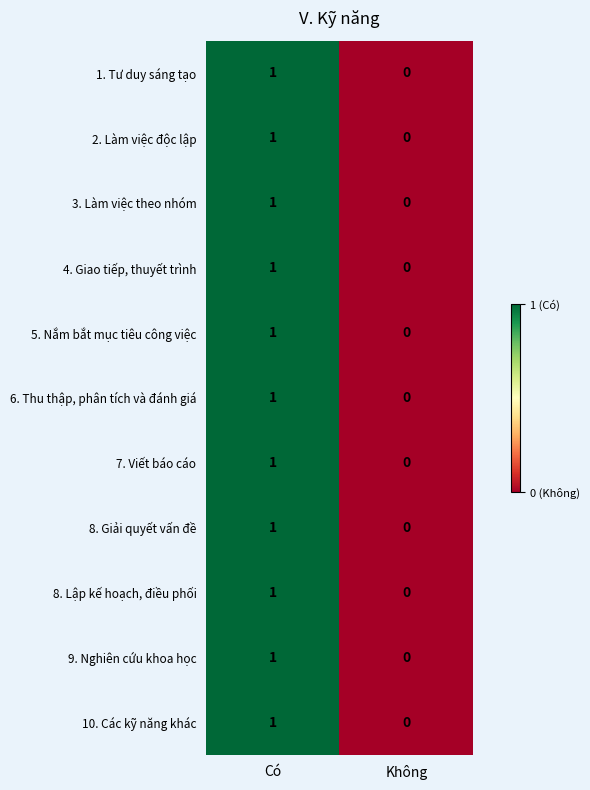

At which label is 8. Giải quyết vấn đề closest to 0?

Không